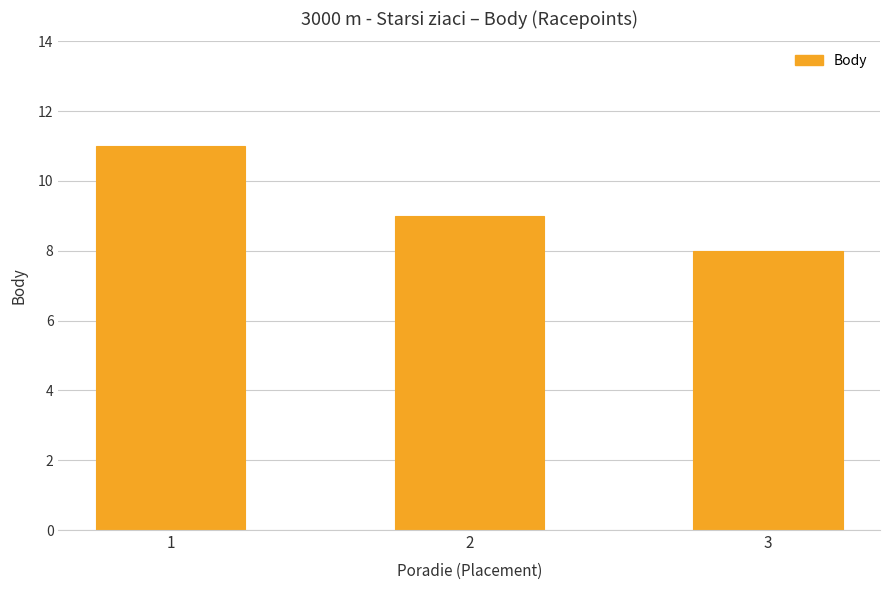

What is the sum of the values at 1 and 2?

20